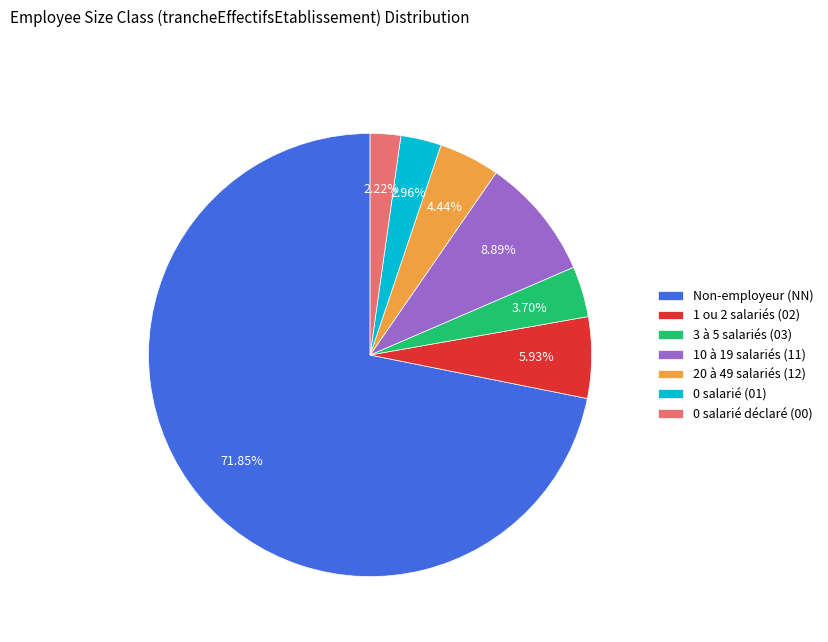

Count the number of slices in the pie.

7